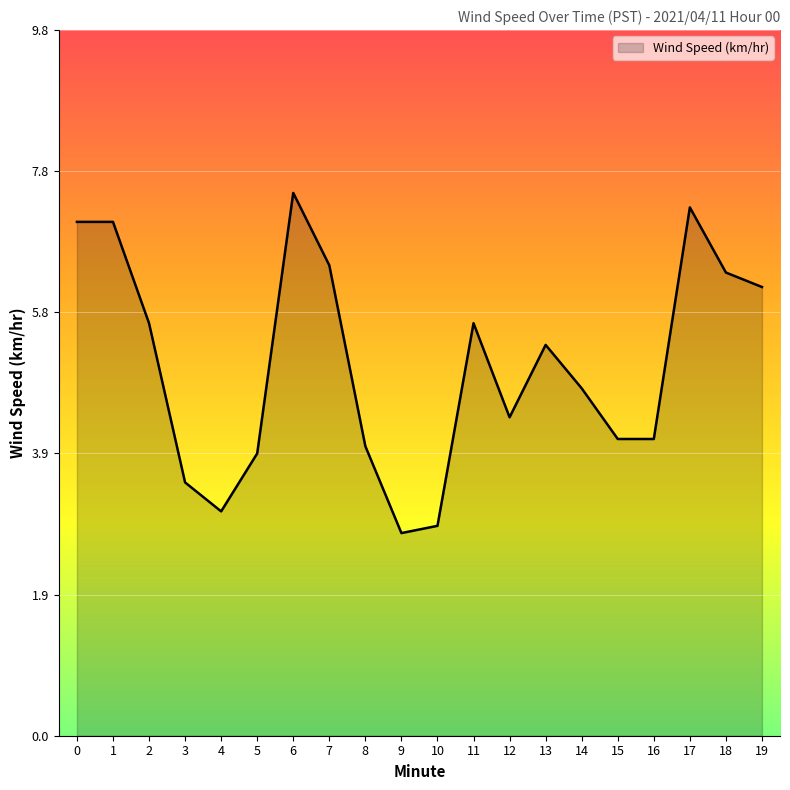

How many lines are shown in the chart?

1